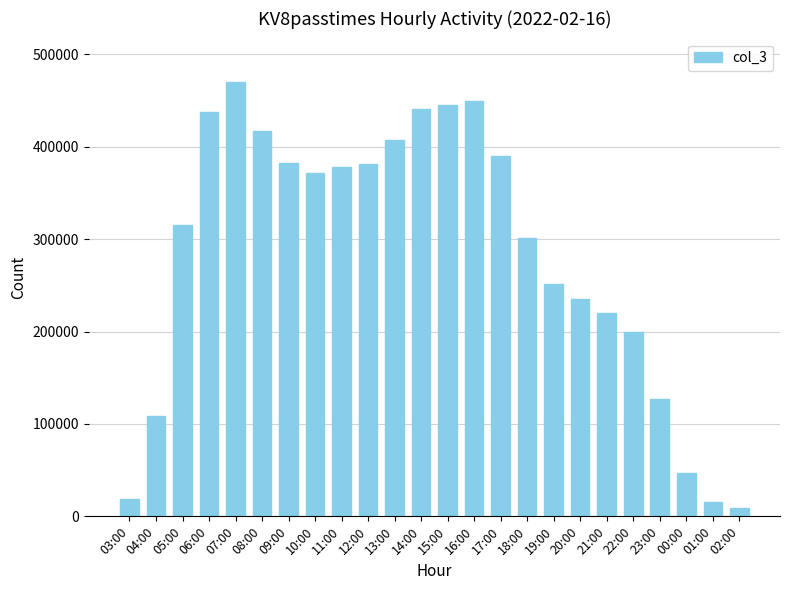

What value does the data have at 04:00, to the nearest 50?

108250